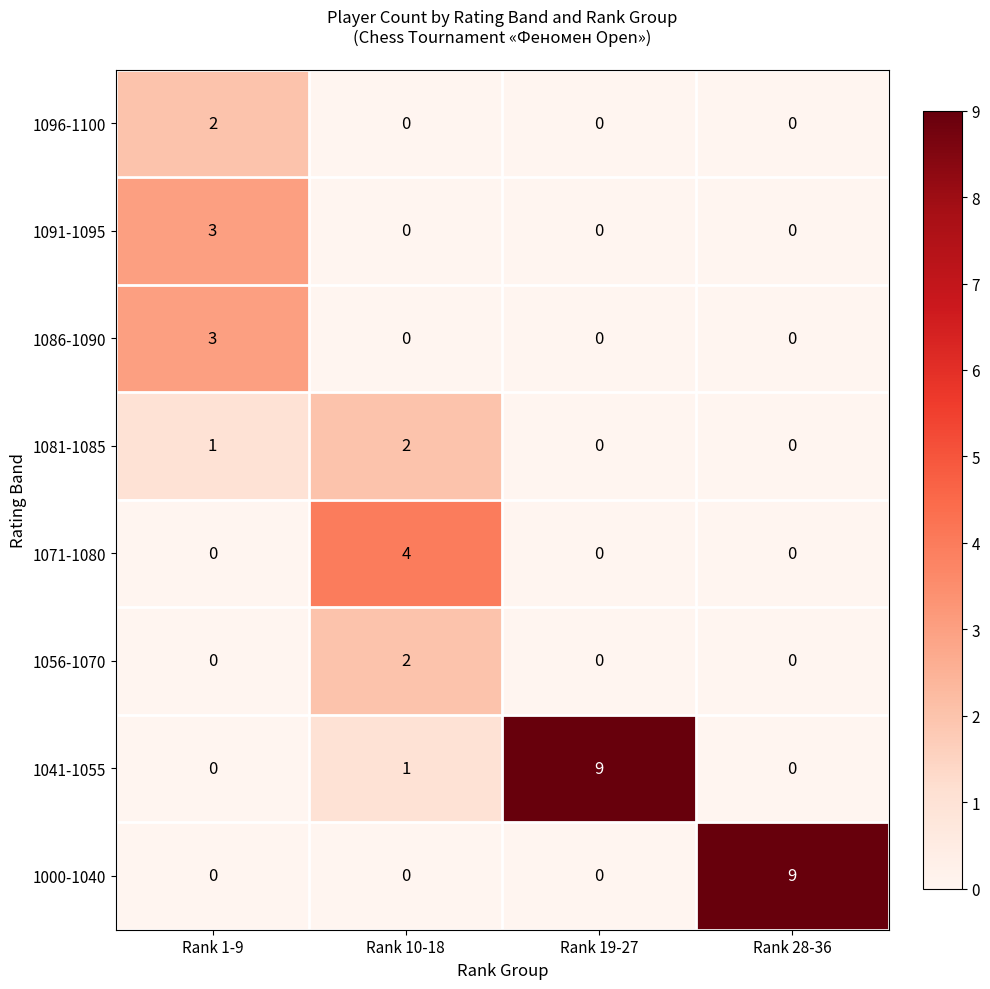

Between Rank 10-18 and Rank 19-27, which series saw the biggest shift?

1041-1055